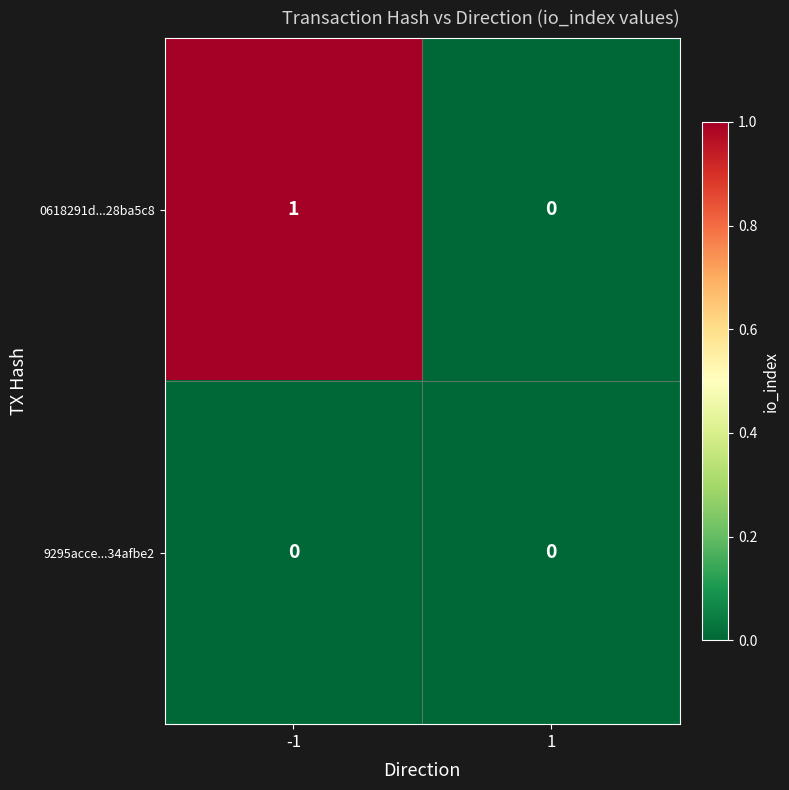

List the series in order of their peak value, lowest first.

9295acce...34afbe2, 0618291d...28ba5c8